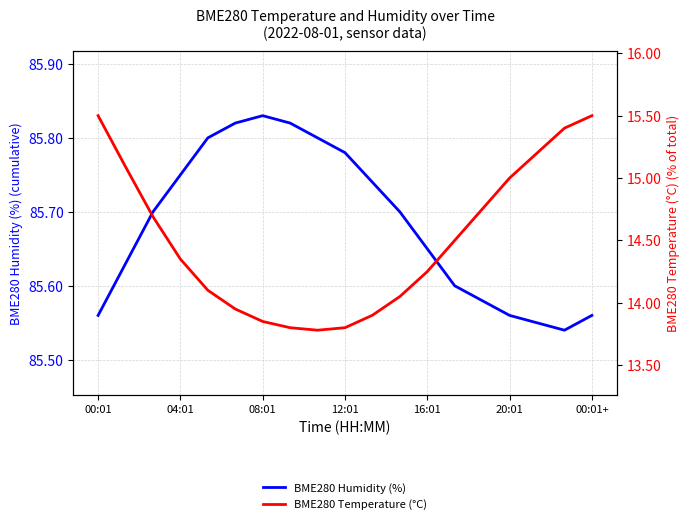

List the series in order of their peak value, lowest first.

BME280 Temperature (°C), BME280 Humidity (%)